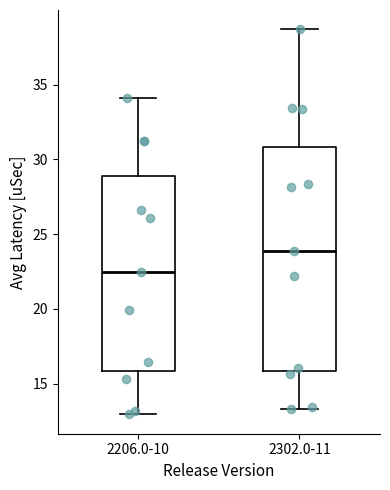

Where does the upper whisker of the box for 2206.0-10 end on the y-axis? The values are not printed on the chart, so give them approximately, as read against the axis.

34.0